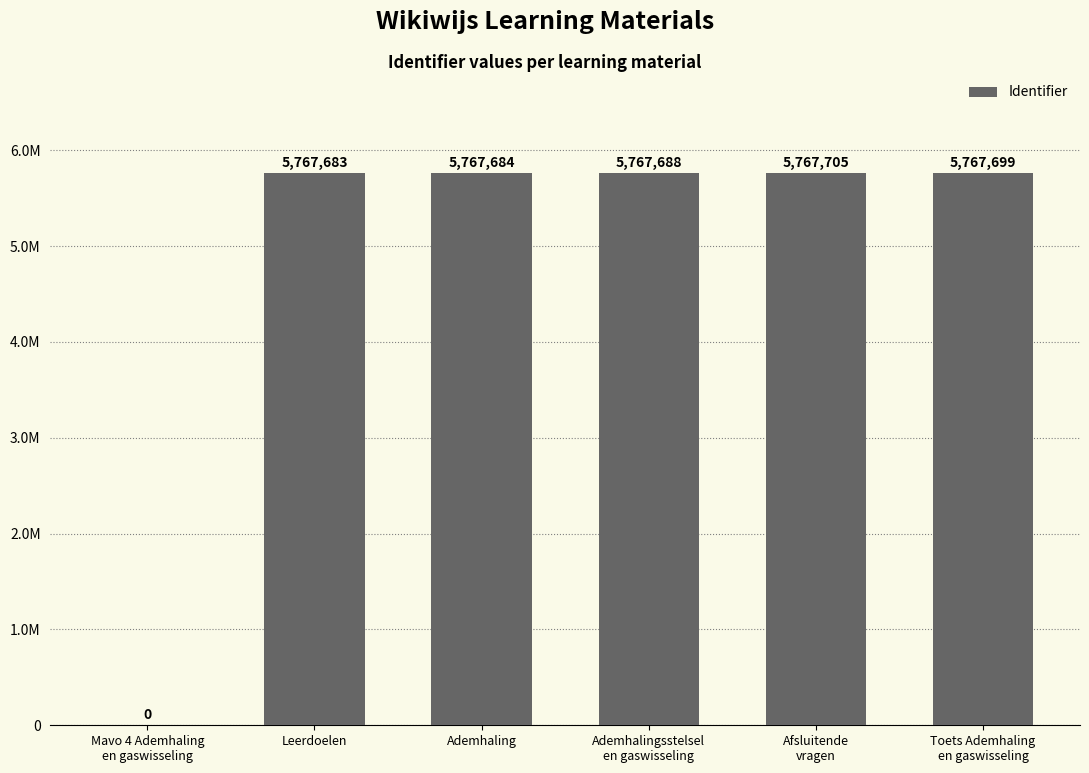

Reading right to left, transcribe all the data shown in this chart.

5767699	5767705	5767688	5767684	5767683	0